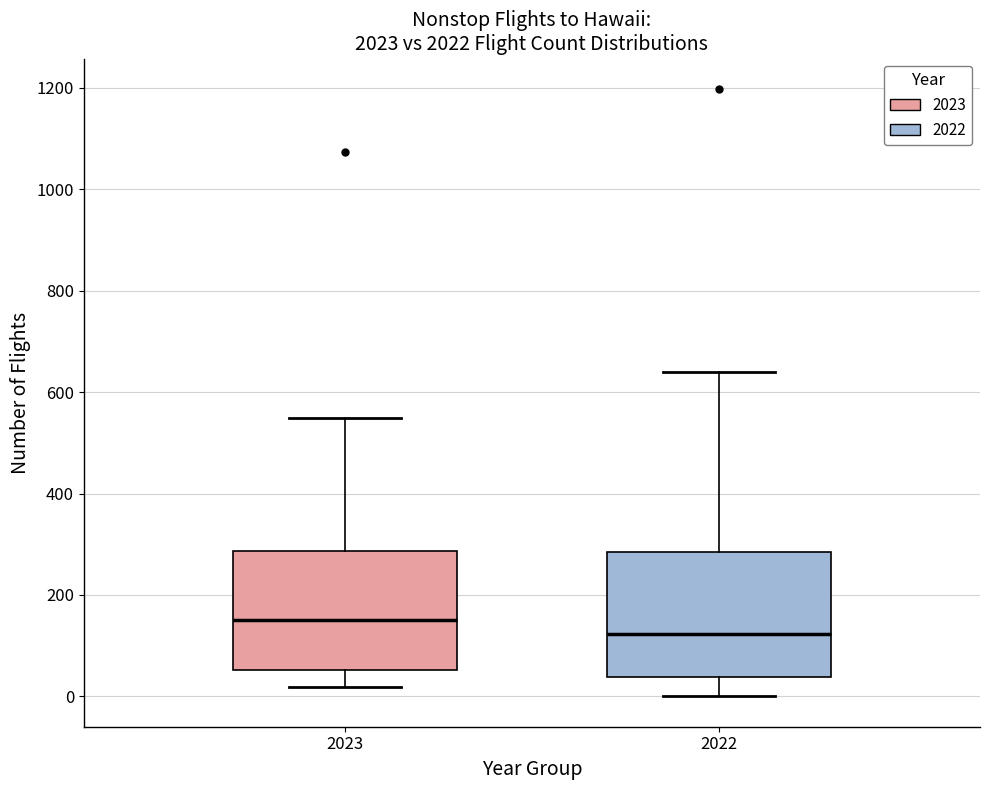

Reading left to right, transcribe this box plot: for each box, give where its median line is, the range the box spans, and where its two whiskers end, as read against the y-axis. The values are not printed on the chart, so give them approximately, as read against the axis.

2023: median 160, box 60 to 280, whiskers 20 to 540
2022: median 120, box 40 to 280, whiskers 0 to 640